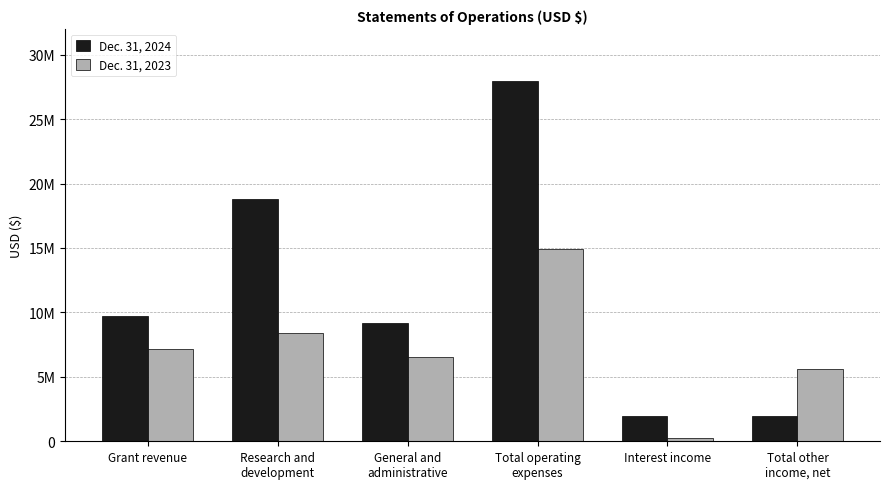

Reading left to right, extract all data points from this chart.

Dec. 31, 2024: Grant revenue=9737974	Research and
development=18798343	General and
administrative=9166762	Total operating
expenses=27965105	Interest income=1937427	Total other
income, net=1936436
Dec. 31, 2023: Grant revenue=7144872	Research and
development=8438499	General and
administrative=6519268	Total operating
expenses=14957767	Interest income=219430	Total other
income, net=5641022